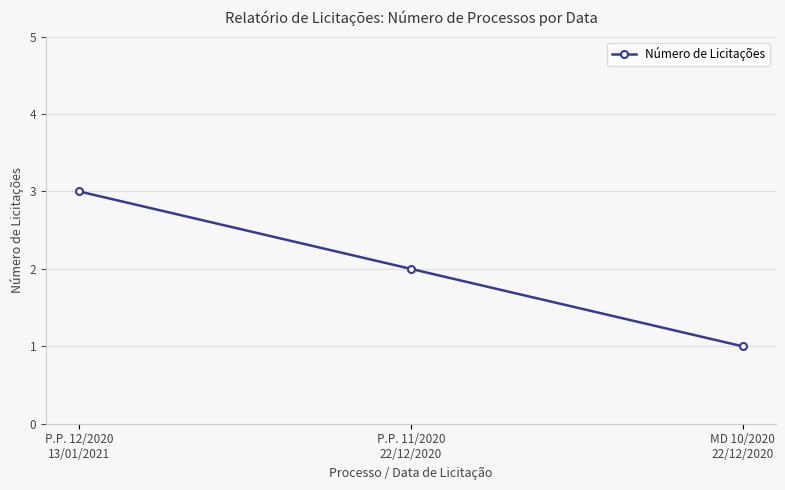

Reading right to left, extract all data points from this chart.

1	2	3